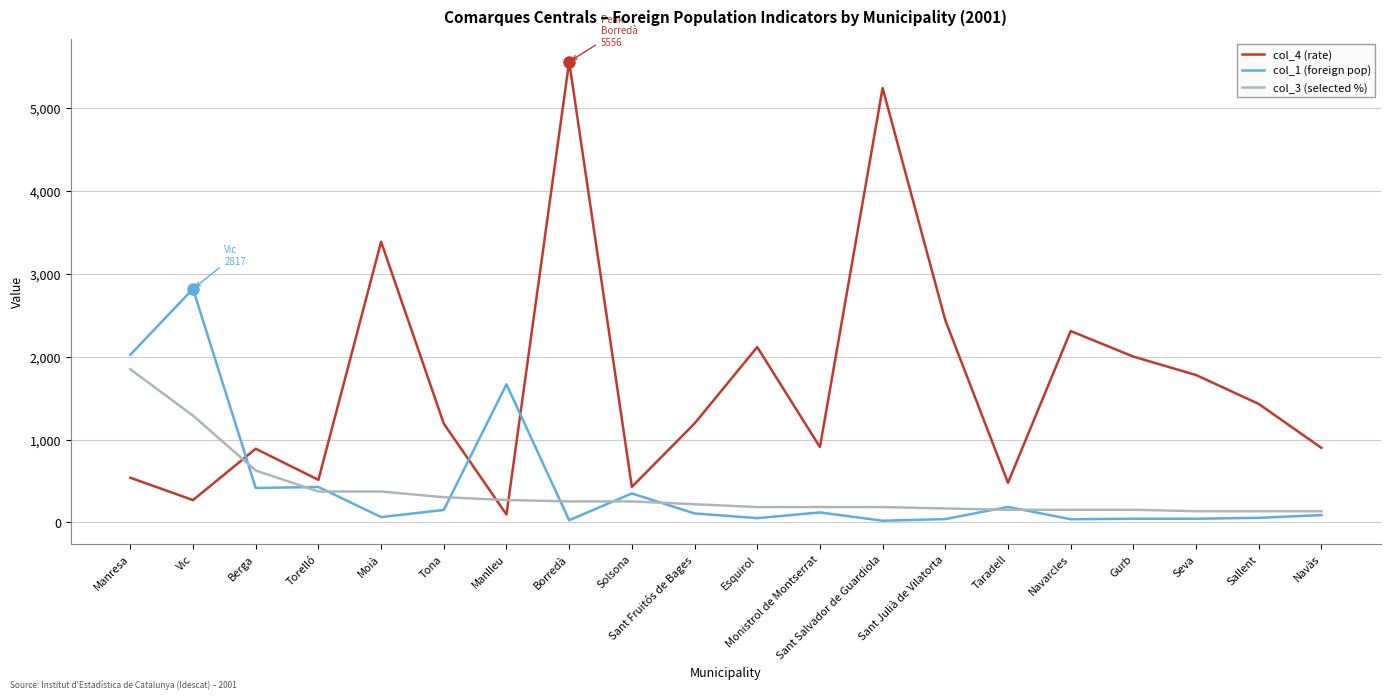

Is the value of col_4 (rate) at Sant Fruitós de Bages greater than the value of col_1 (foreign pop) at Torelló?

Yes